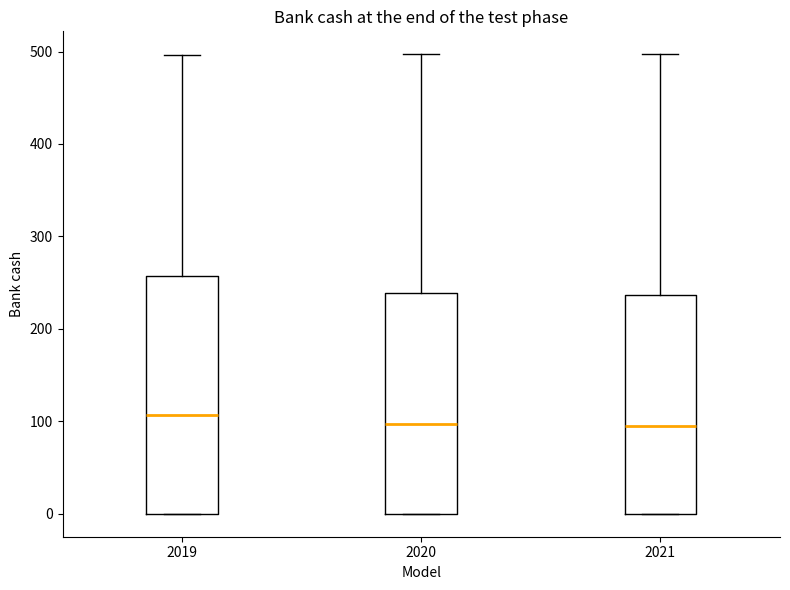

Reading left to right, read every box against the y-axis: the position of its median line, the range the box covers, and the ends of its whiskers. The values are not printed on the chart, so give them approximately, as read against the axis.

2019: median 110, box 0 to 260, whiskers 0 to 500
2020: median 100, box 0 to 240, whiskers 0 to 500
2021: median 90, box 0 to 240, whiskers 0 to 500